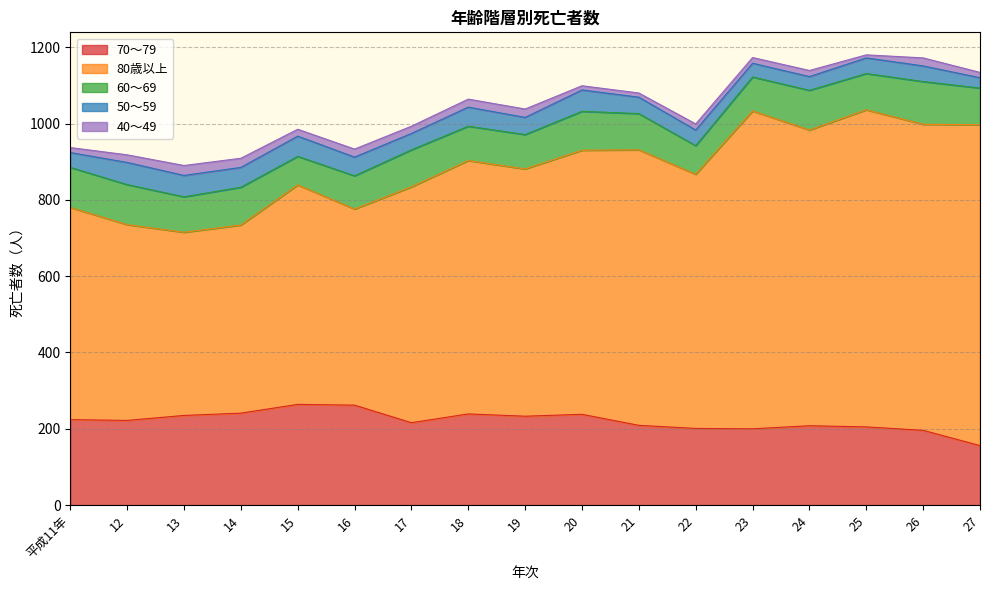

True or false: 80歳以上 has more than 1 interior local peaks.

True